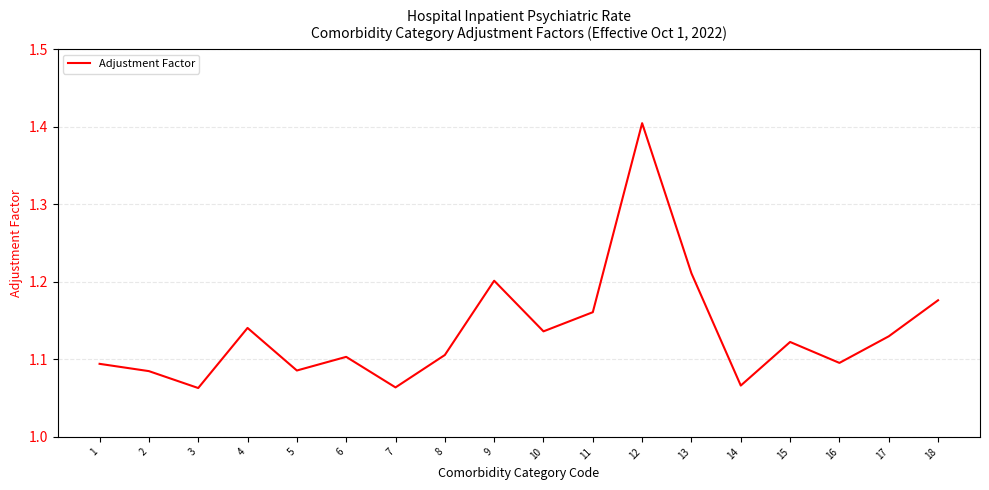

Approximately how many times larger is the value at 11 compared to 18?

1.0